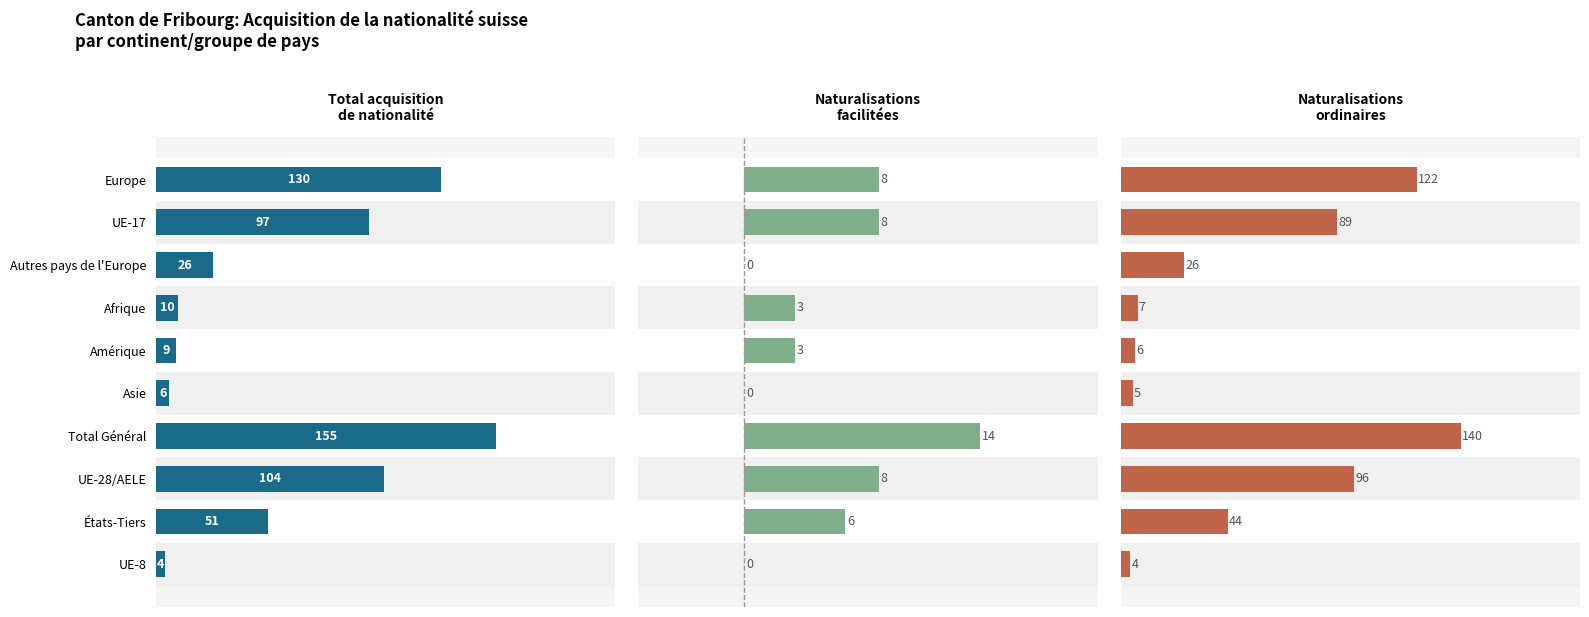

What is the value of the Total acquisition bar at the 5th from the left?

9